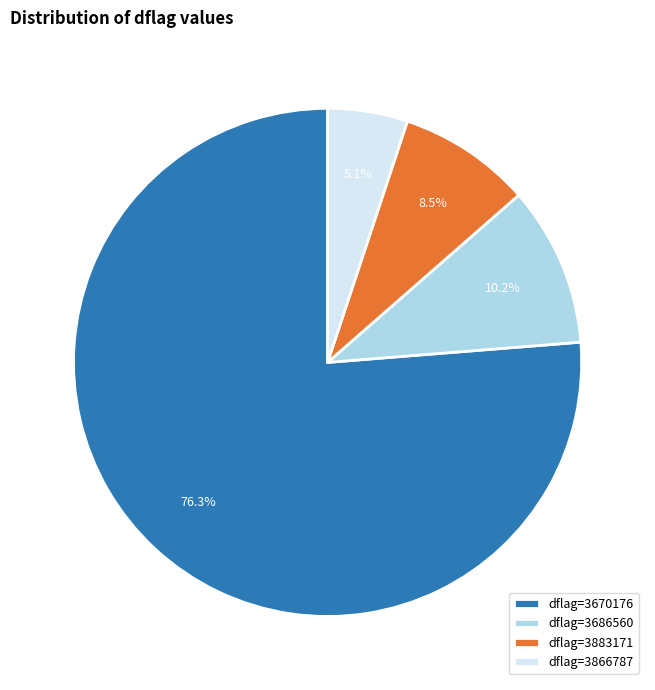

Does any single category account for the majority?

Yes